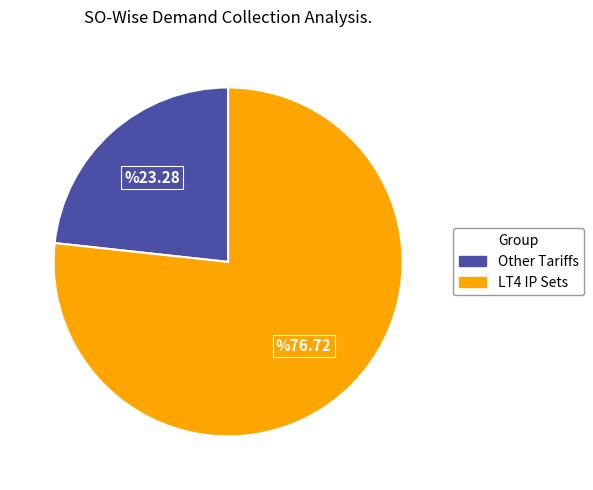

Is there any slice that represents more than half of the pie?

Yes